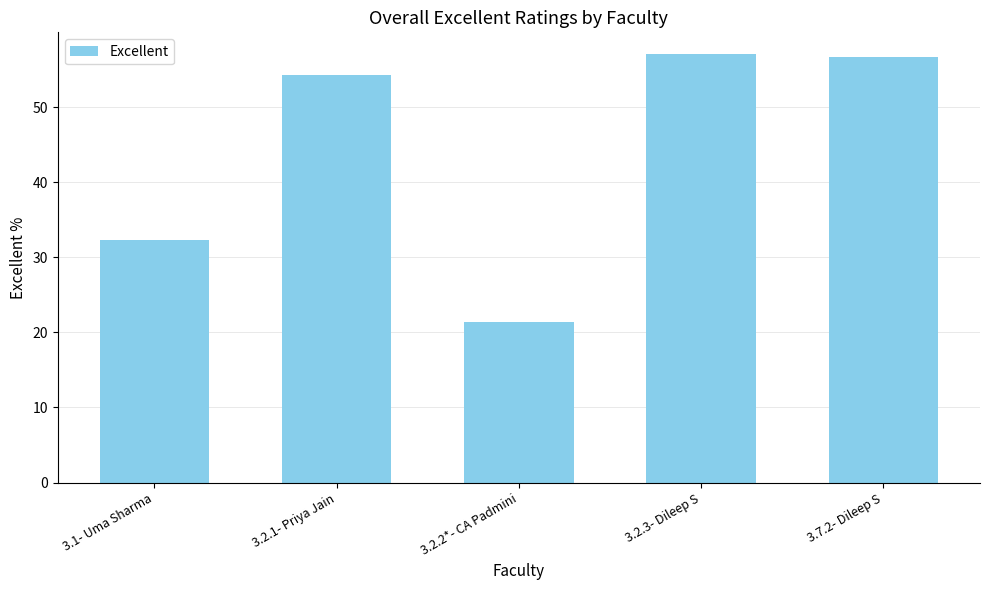

True or false: the data shows 43.9 at 3.1- Uma Sharma.

False